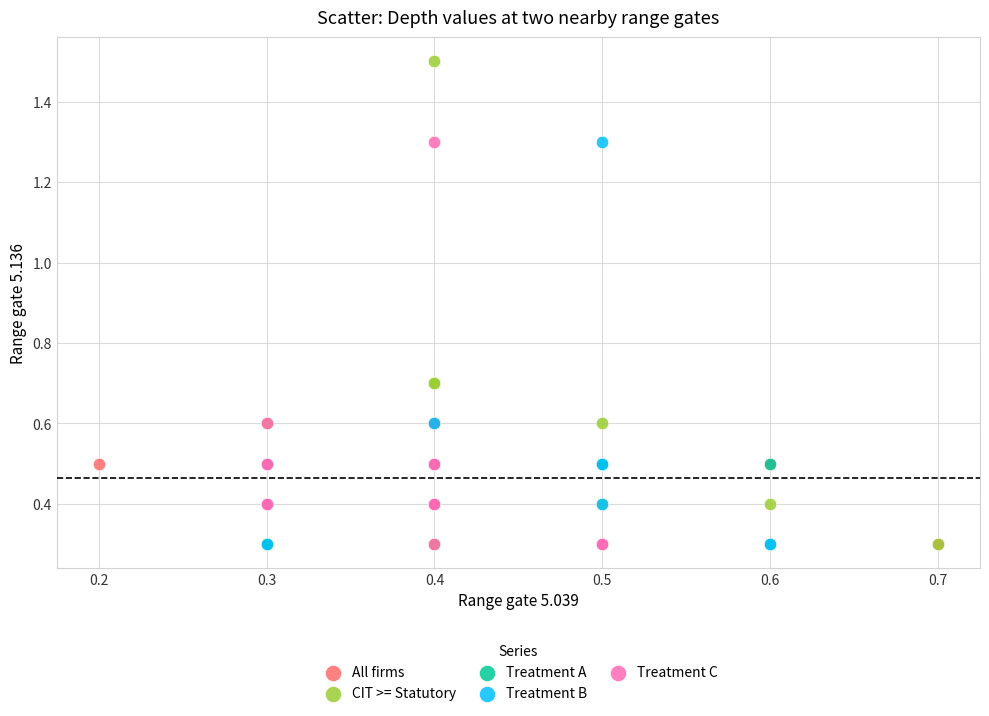

Which series has the widest spread of Y values?

CIT >= Statutory